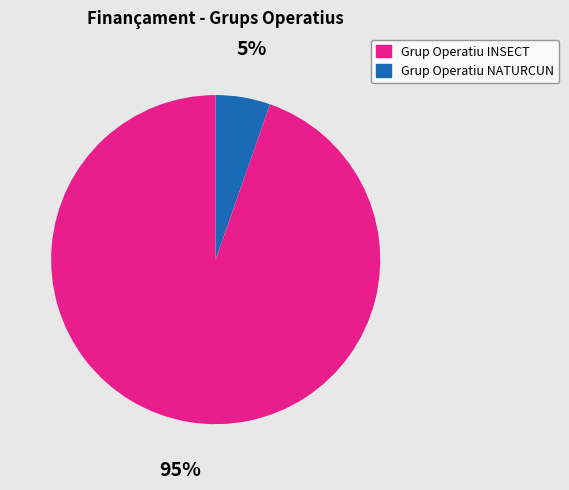

Is there a majority slice in this chart?

Yes